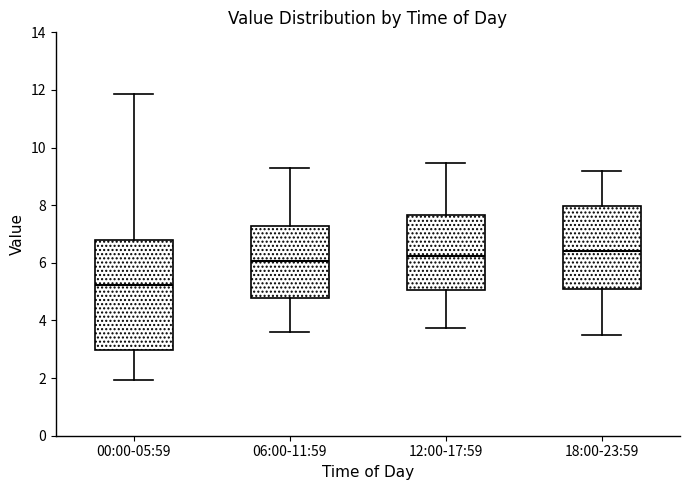

Which box has the lowest median line?

00:00-05:59